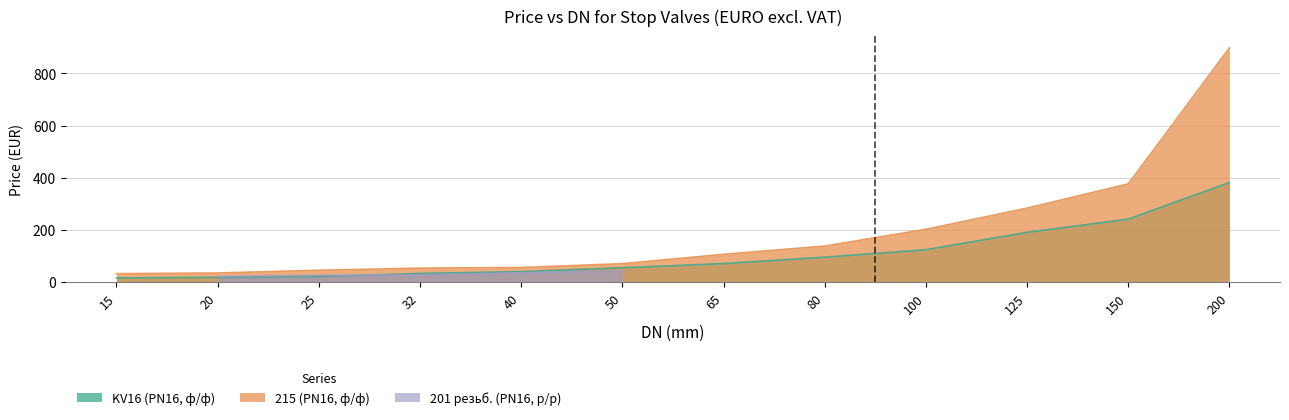

What is the sum of all KV16 (PN16, ф/ф) values?

1288.2